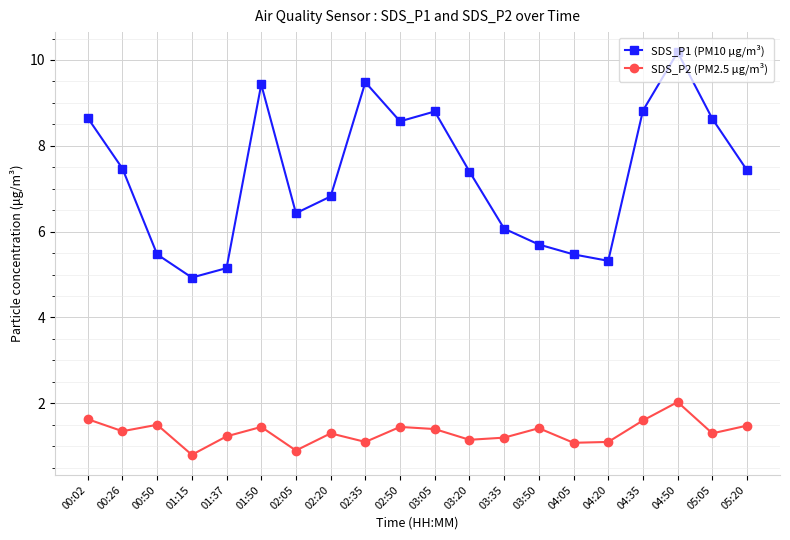

How many lines are shown in the chart?

2